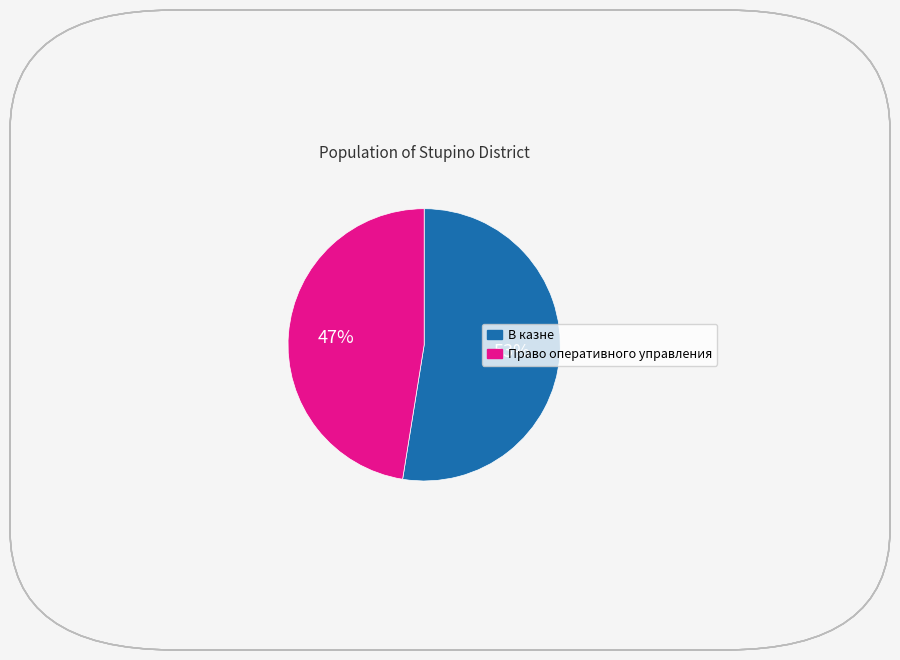

Is there any slice that represents more than half of the pie?

Yes